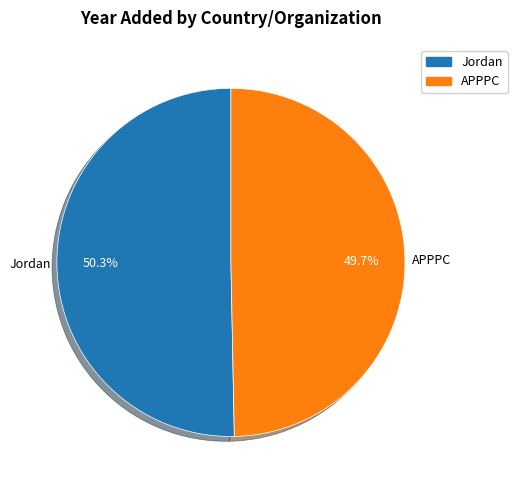

What is the largest slice in the pie chart?

Jordan